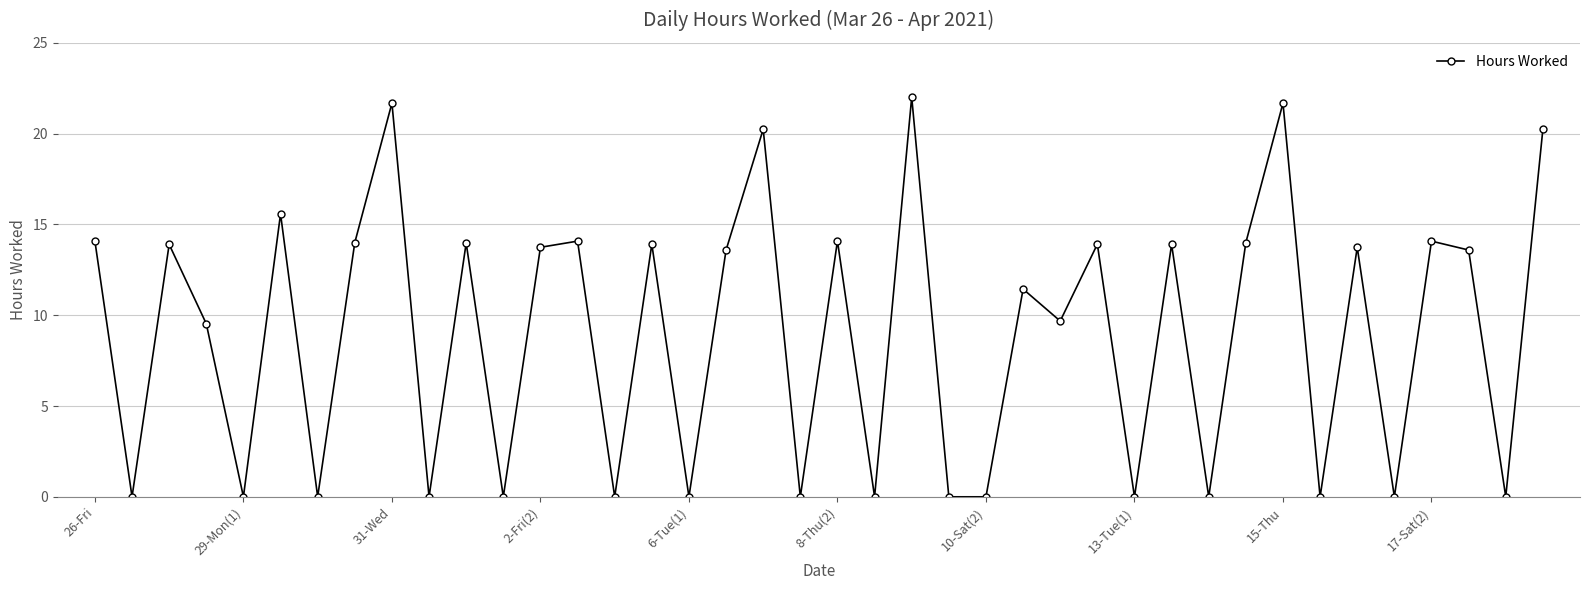

What is the value of the 21st point from the left?

14.1